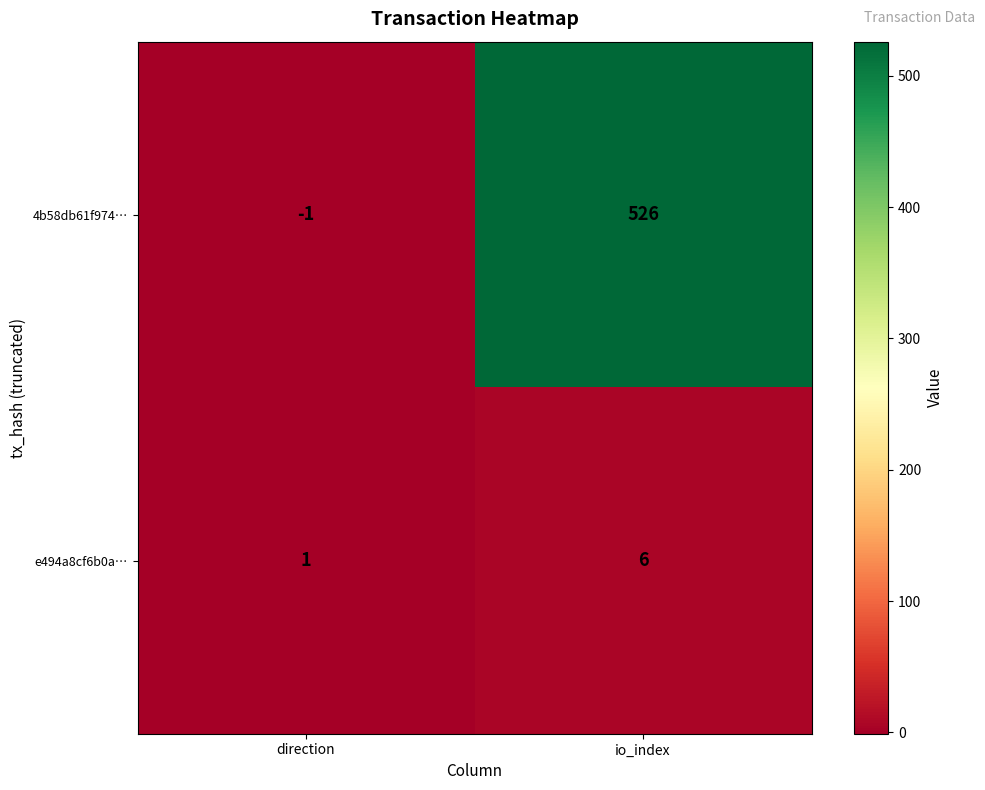

What is the difference between the 4b58db61f974… values at direction and io_index?

527